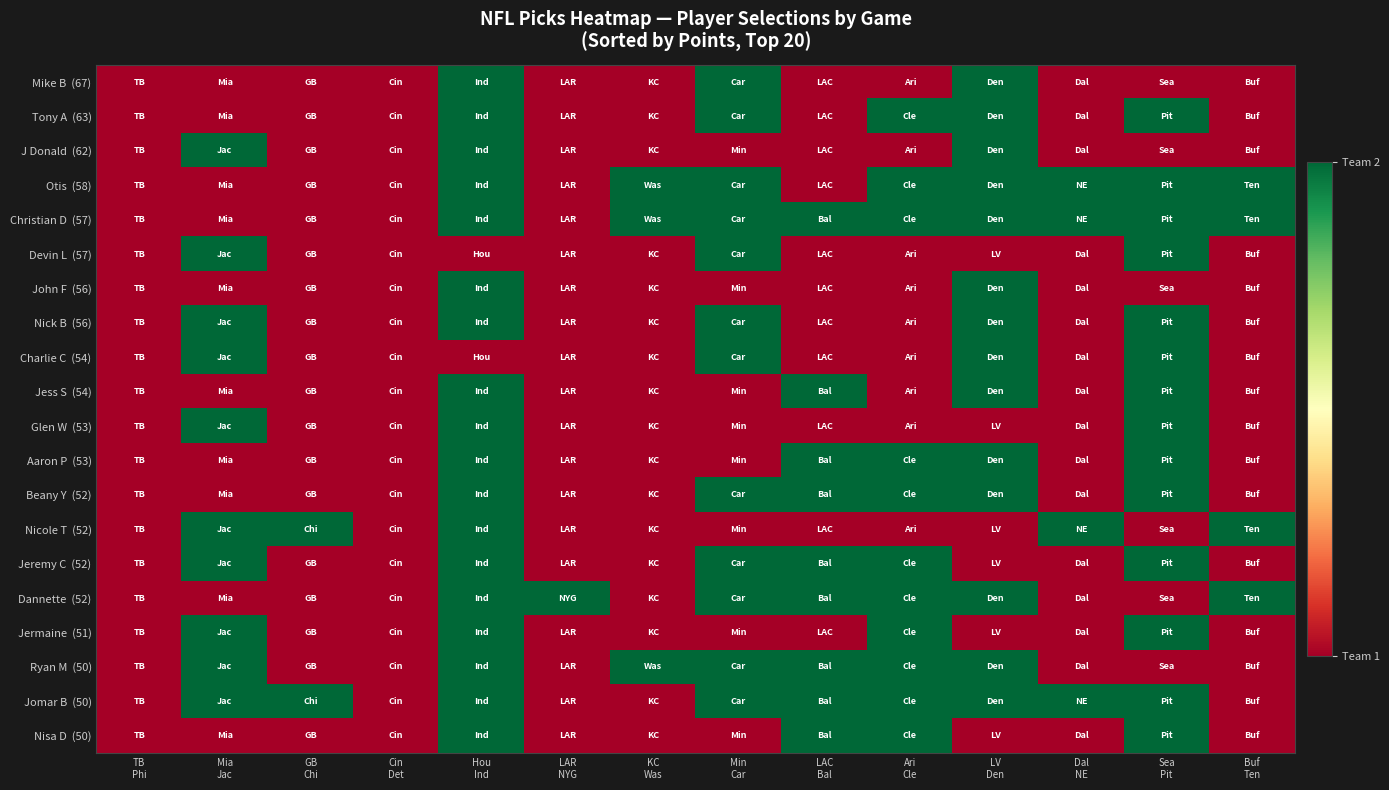

What is the difference between the highest and lowest values at GB
Chi?

1